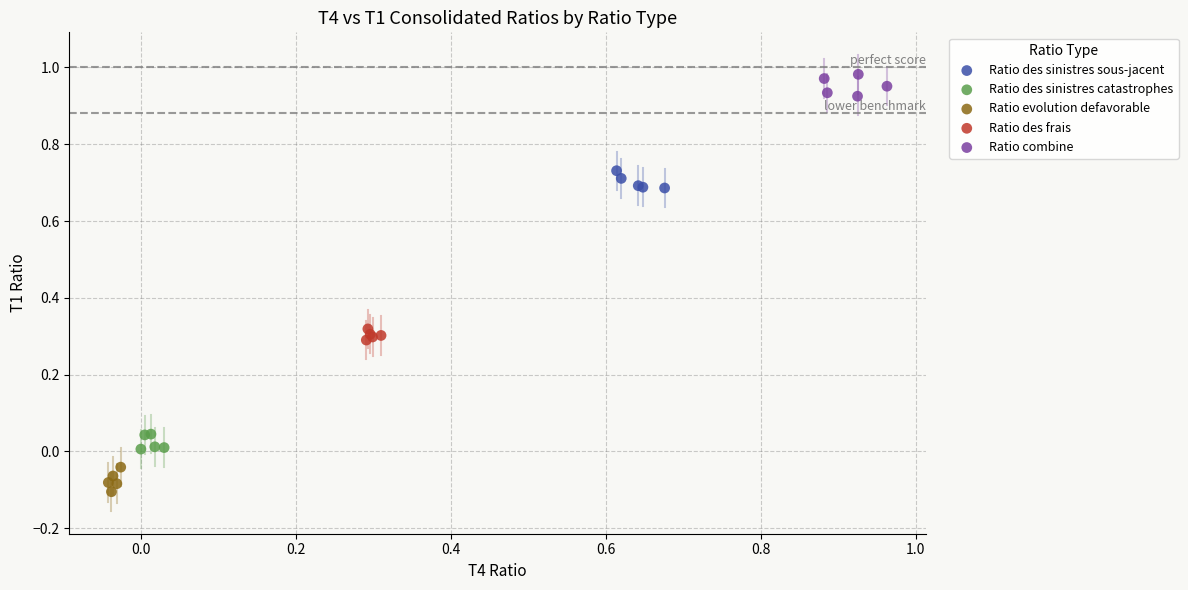

Which series reaches the maximum Y coordinate?

Ratio combine